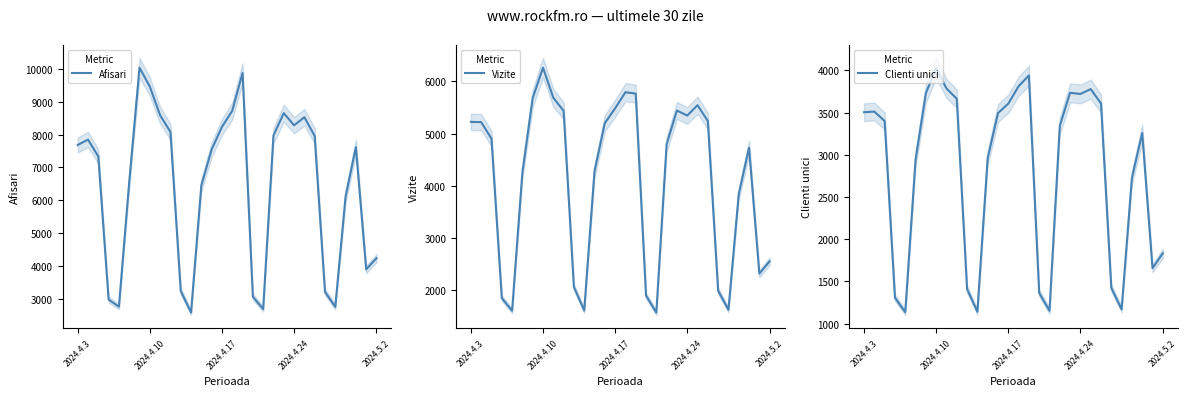

What is the difference between the maximum and second lowest values in the Vizite series?

4658